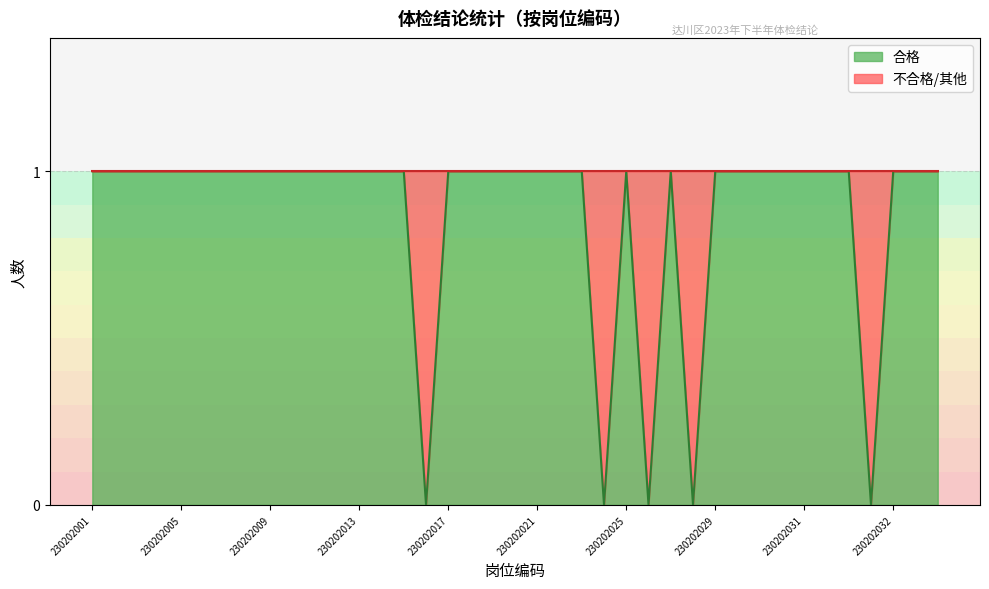

Which label corresponds to the largest value in the chart?

230202001